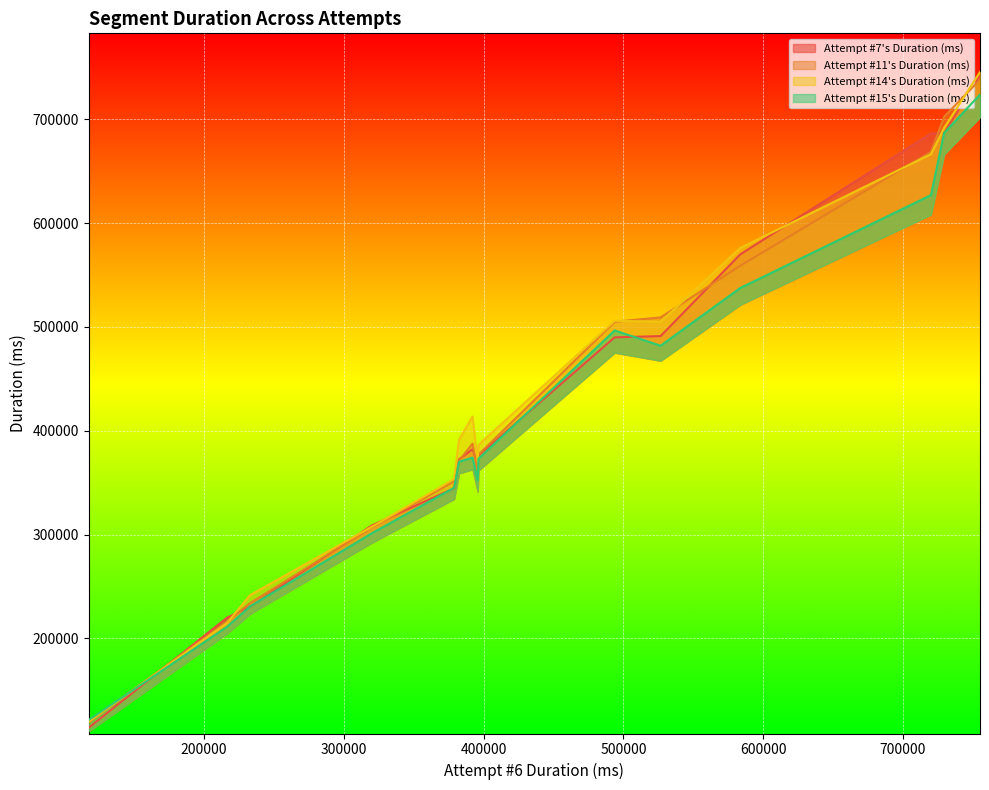

How many values in the Attempt #11's Duration (ms) series are below 377048?

7